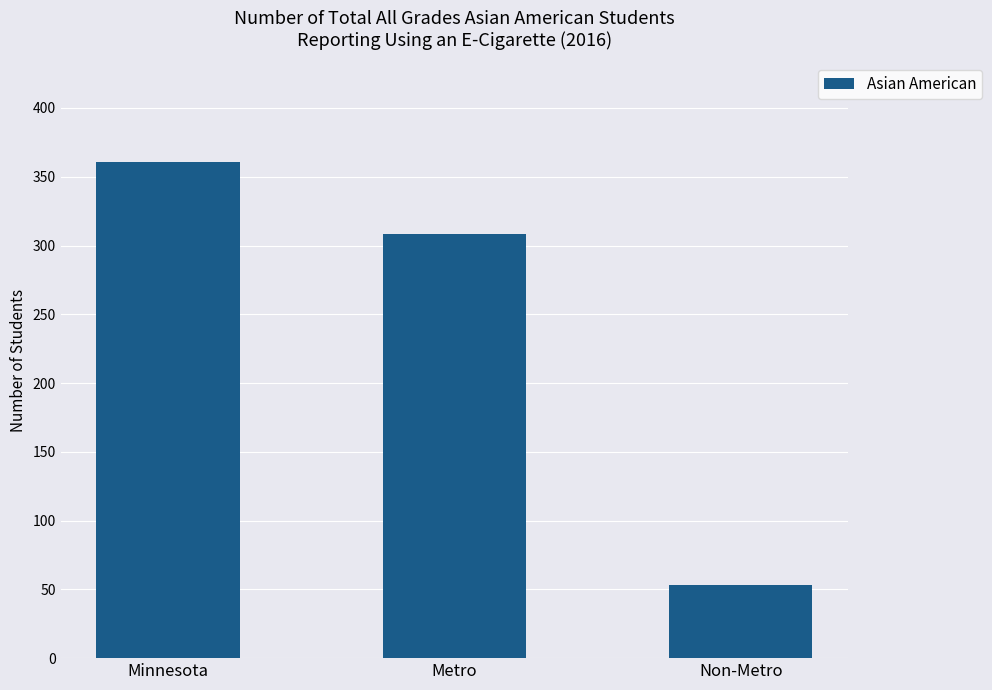

What position from the left is Non-Metro?

3